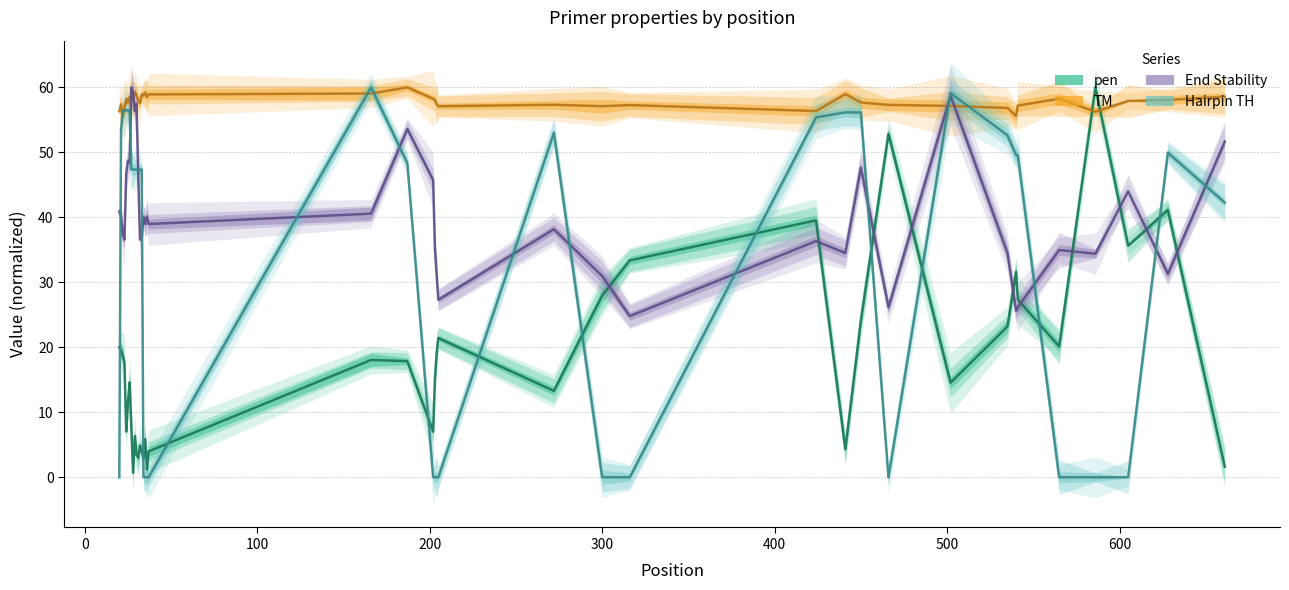

After their last crossing, which series has the higher values: End Stability or Pen?

End Stability